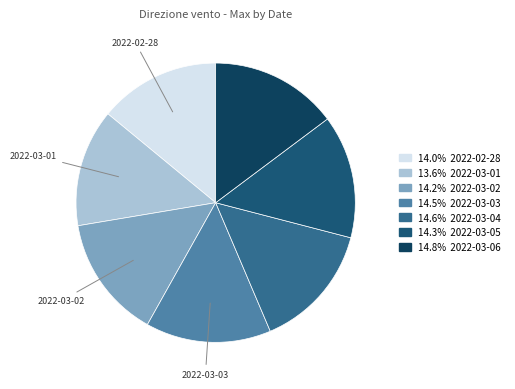

Is there any slice that represents more than half of the pie?

No